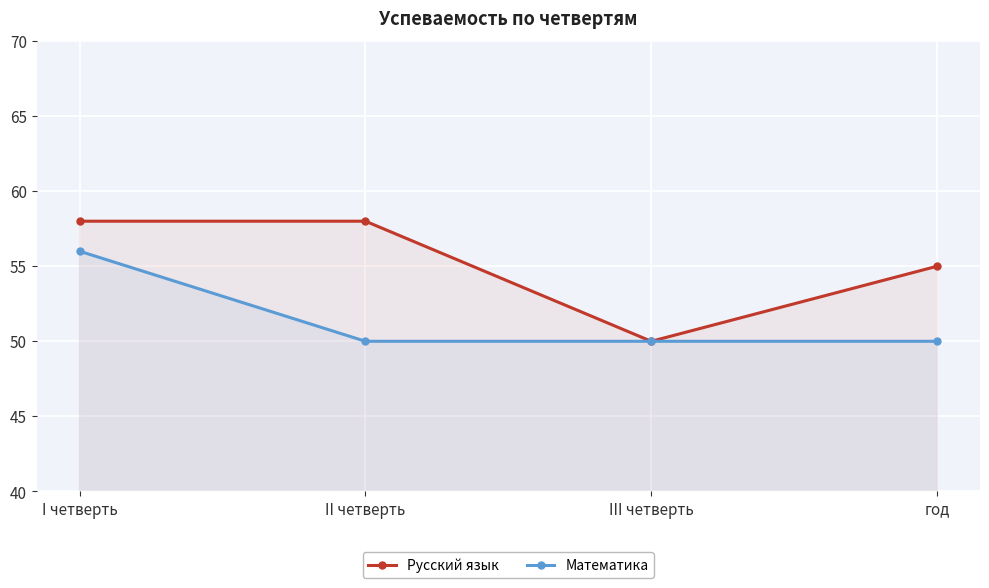

True or false: Русский язык has a value of 58 at II четверть.

True